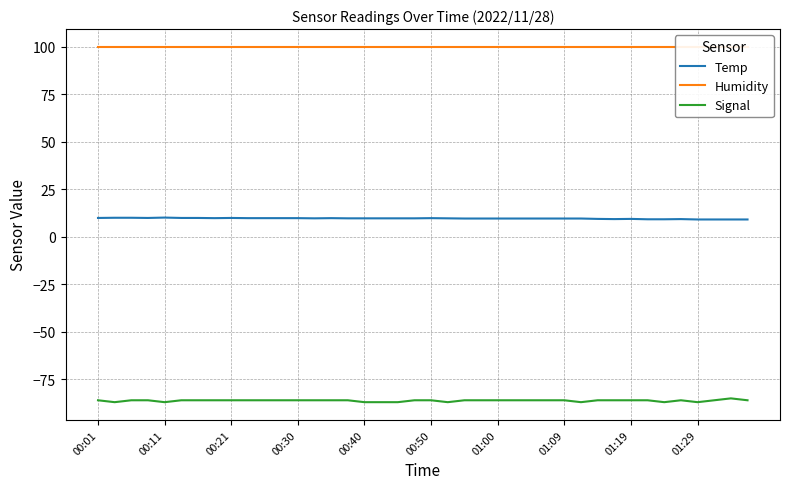

True or false: Temp and Signal cross at least once.

False